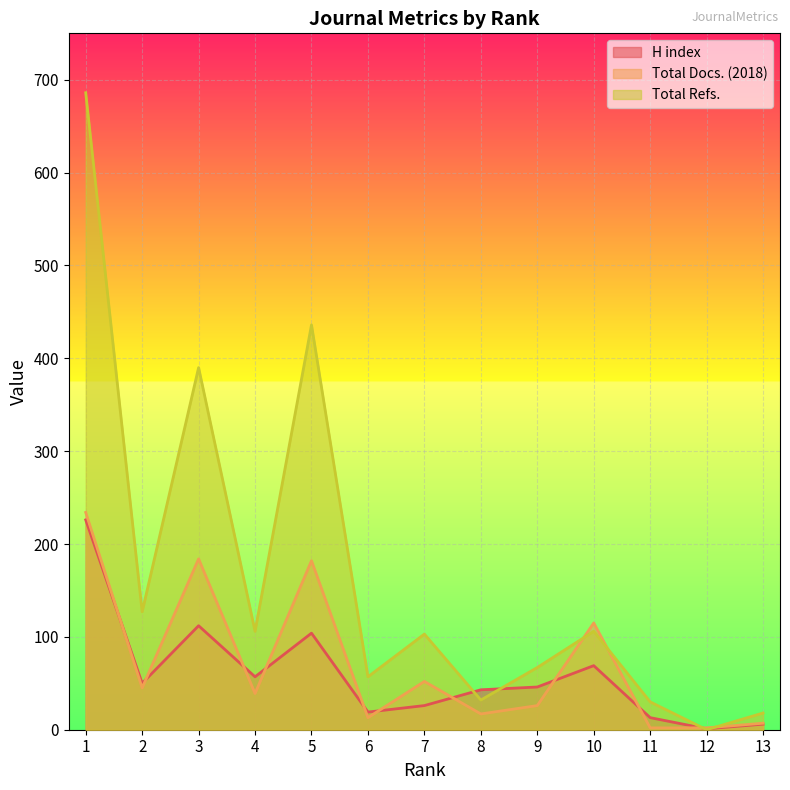

Does the chart display data point markers on the line(s)?

No